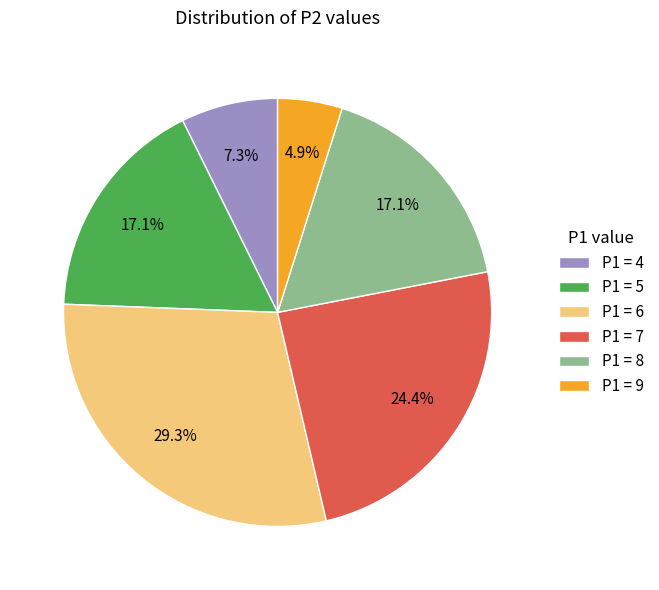

Is there a majority slice in this chart?

No